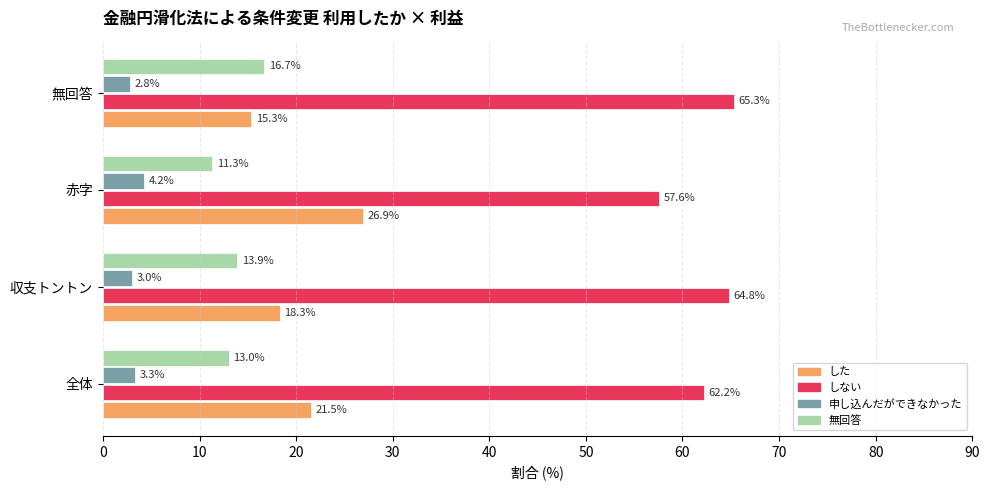

How many values in the した series are below 21?

2